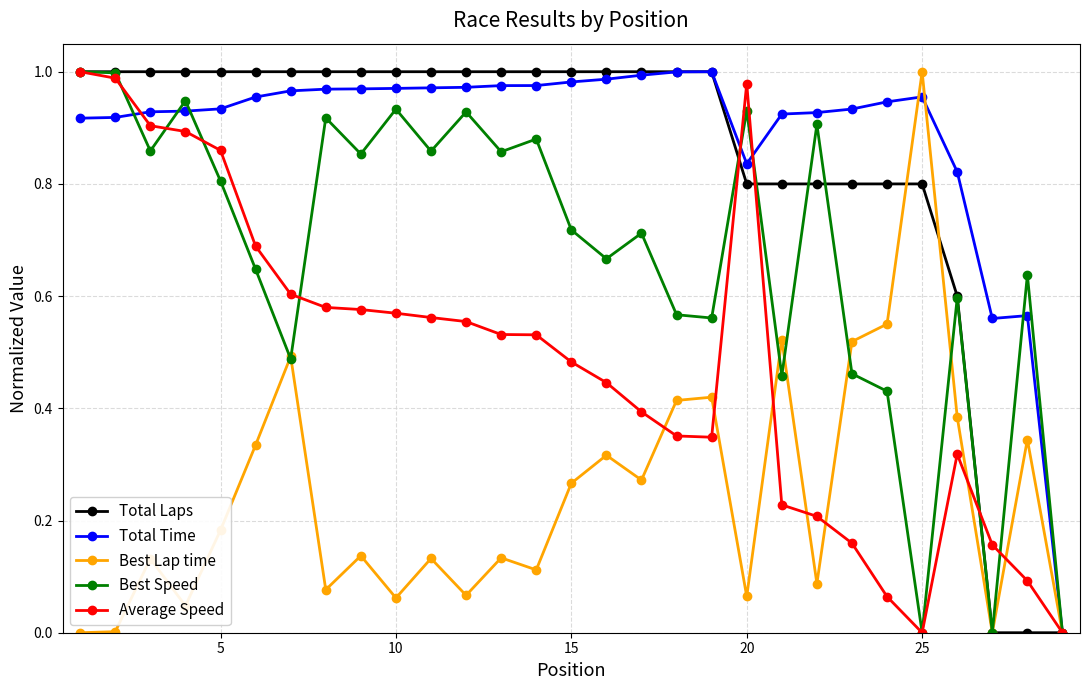

True or false: Total Laps and Total Time intersect in this chart.

False